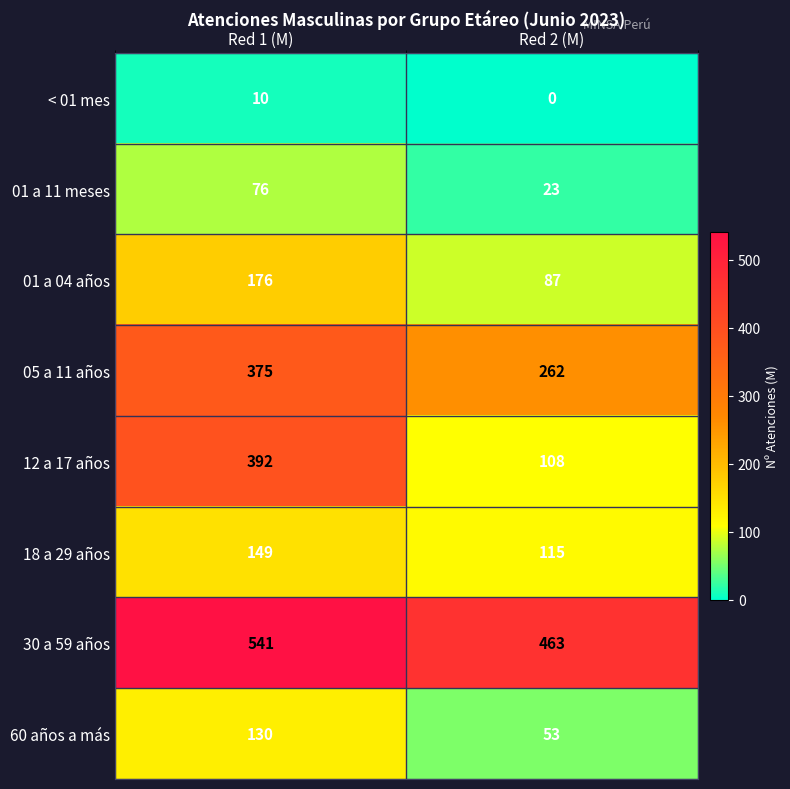

At how many categories does at least one series exceed 336?

2